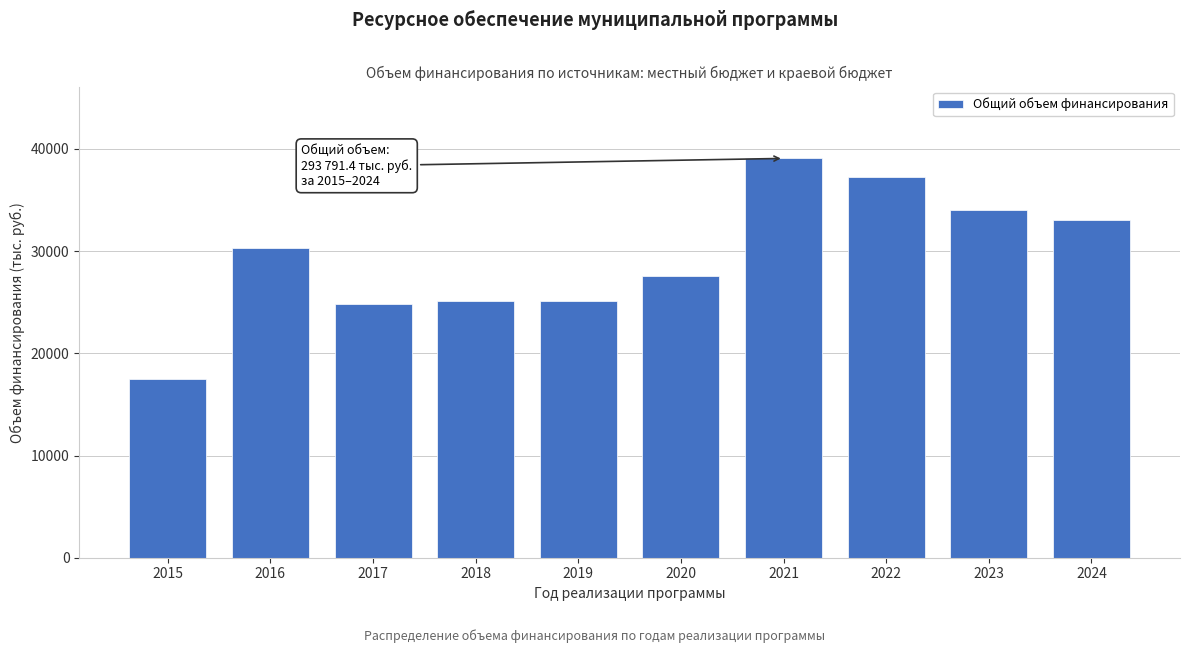

What is the value of the 5th bar from the left?

25090.0